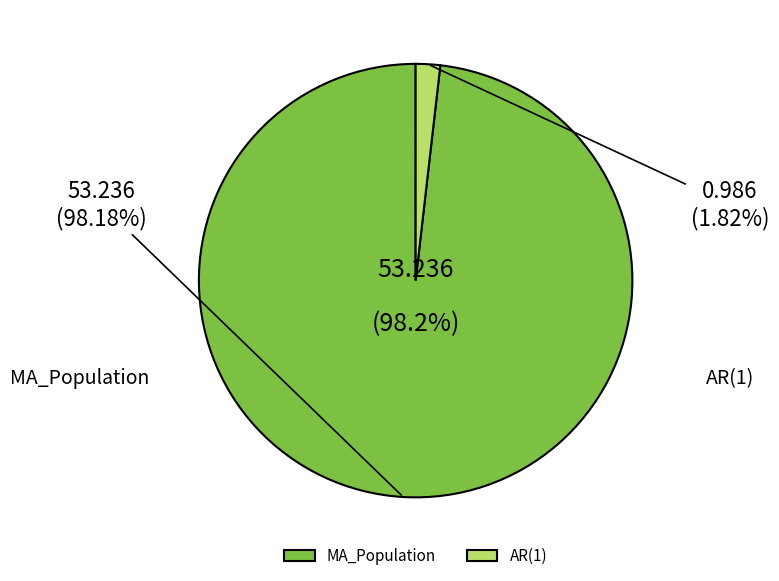

To the nearest percent, what is the combined percentage of MA_Population and AR(1)?

100%